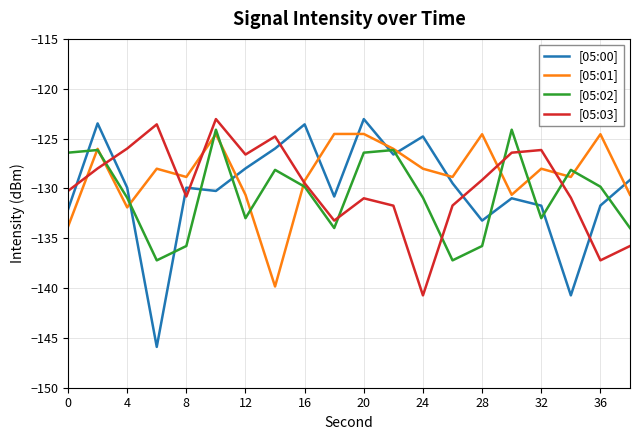

What is the difference between the second highest and minimum values in the [05:01] series?

15.3